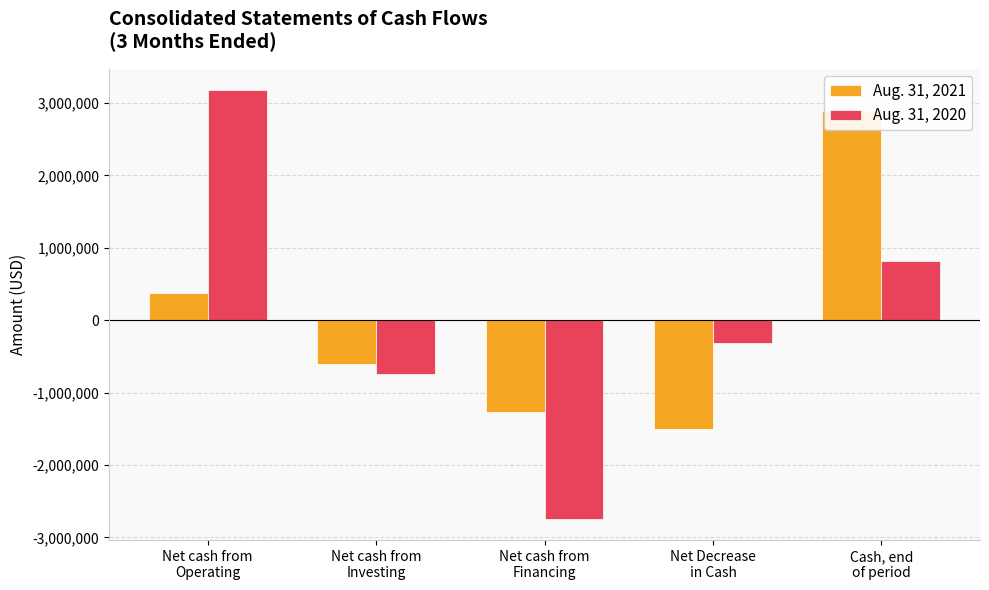

True or false: Aug. 31, 2020 has a value of 211216 at Cash, end
of period.

False